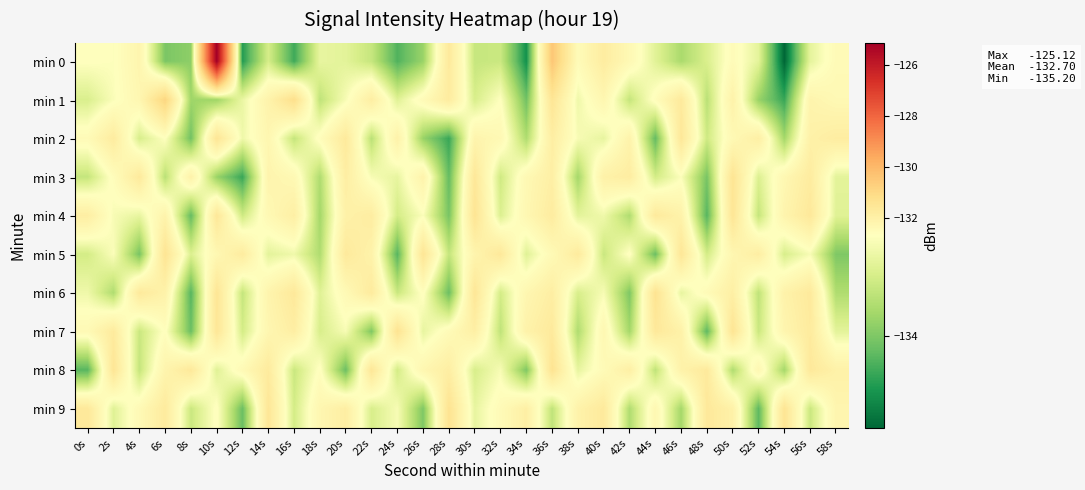

Count the number of categories in the chart.

30